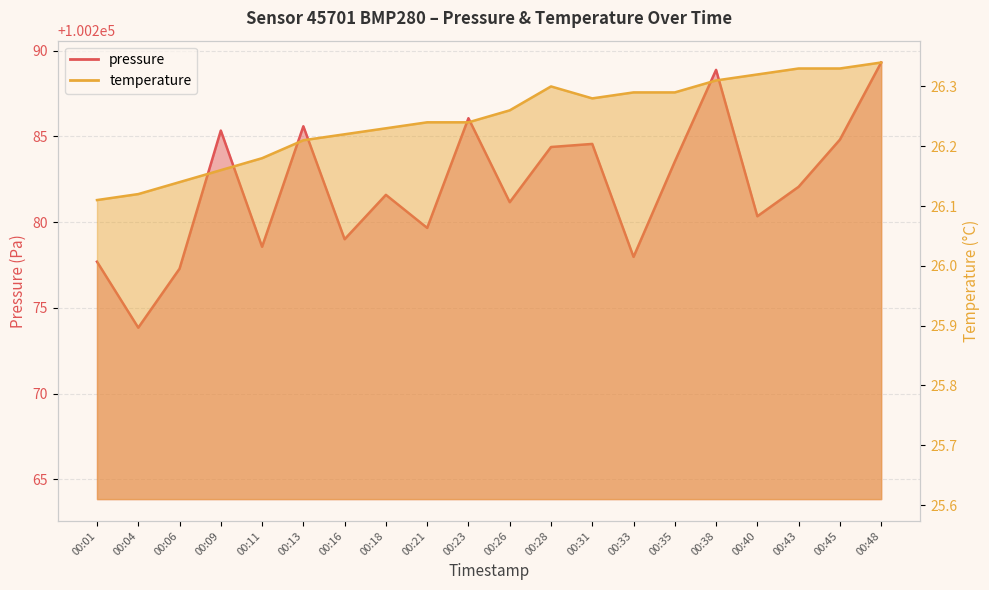

How many interior local peaks does the temperature series have?

1